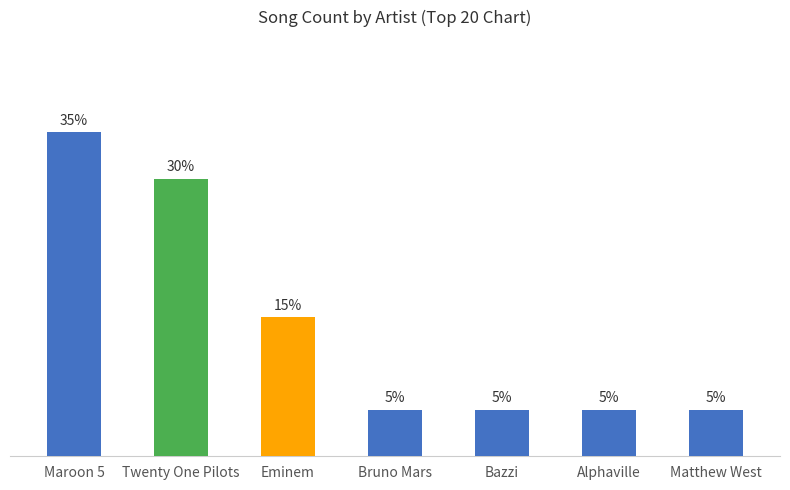

Does the chart contain stacked bars?

No